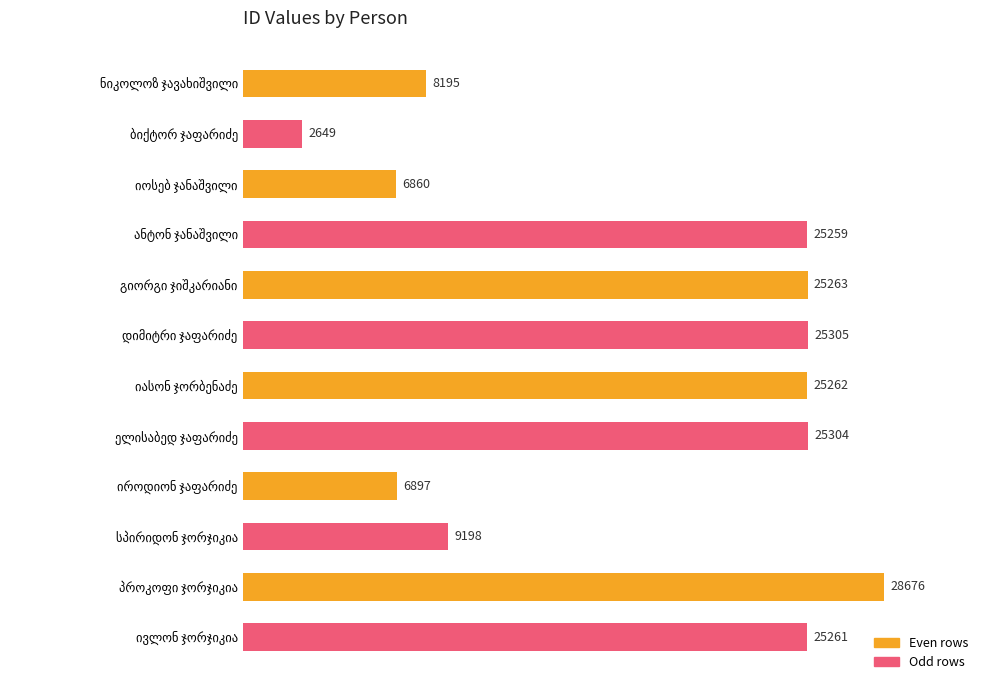

What is the value of the 10th bar from the top?

9198